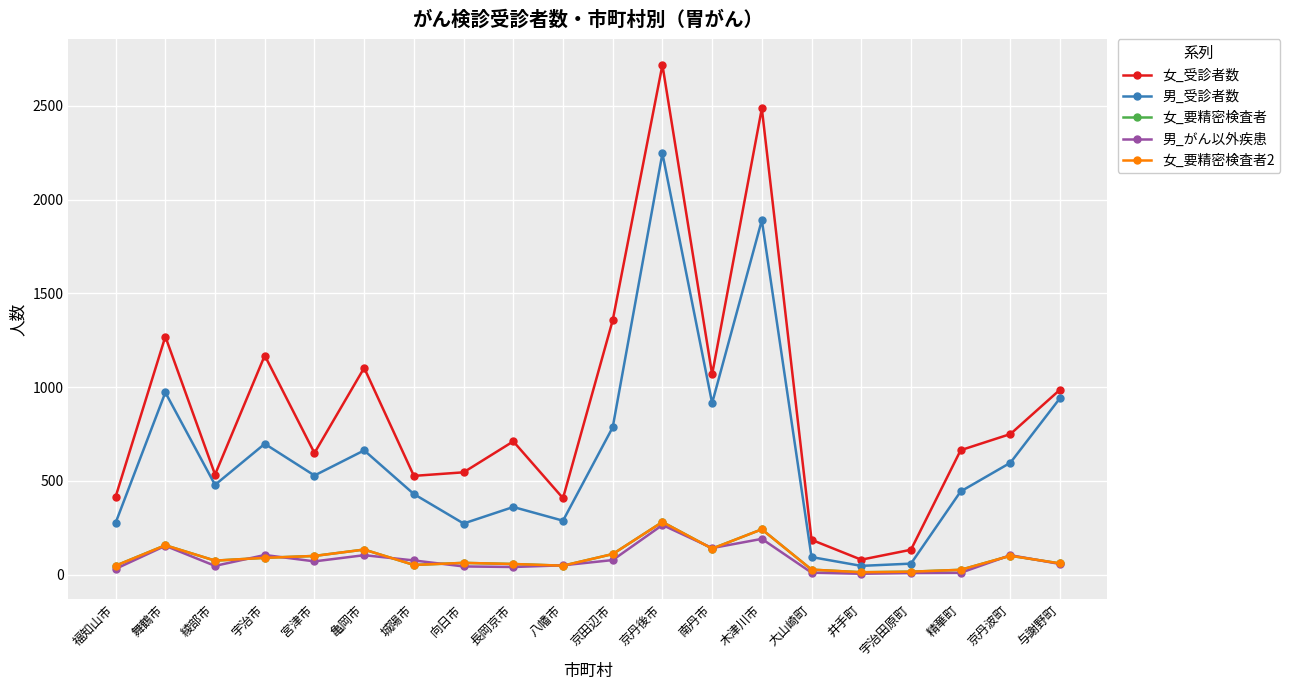

Which series has the largest total across all categories?

女_受診者数